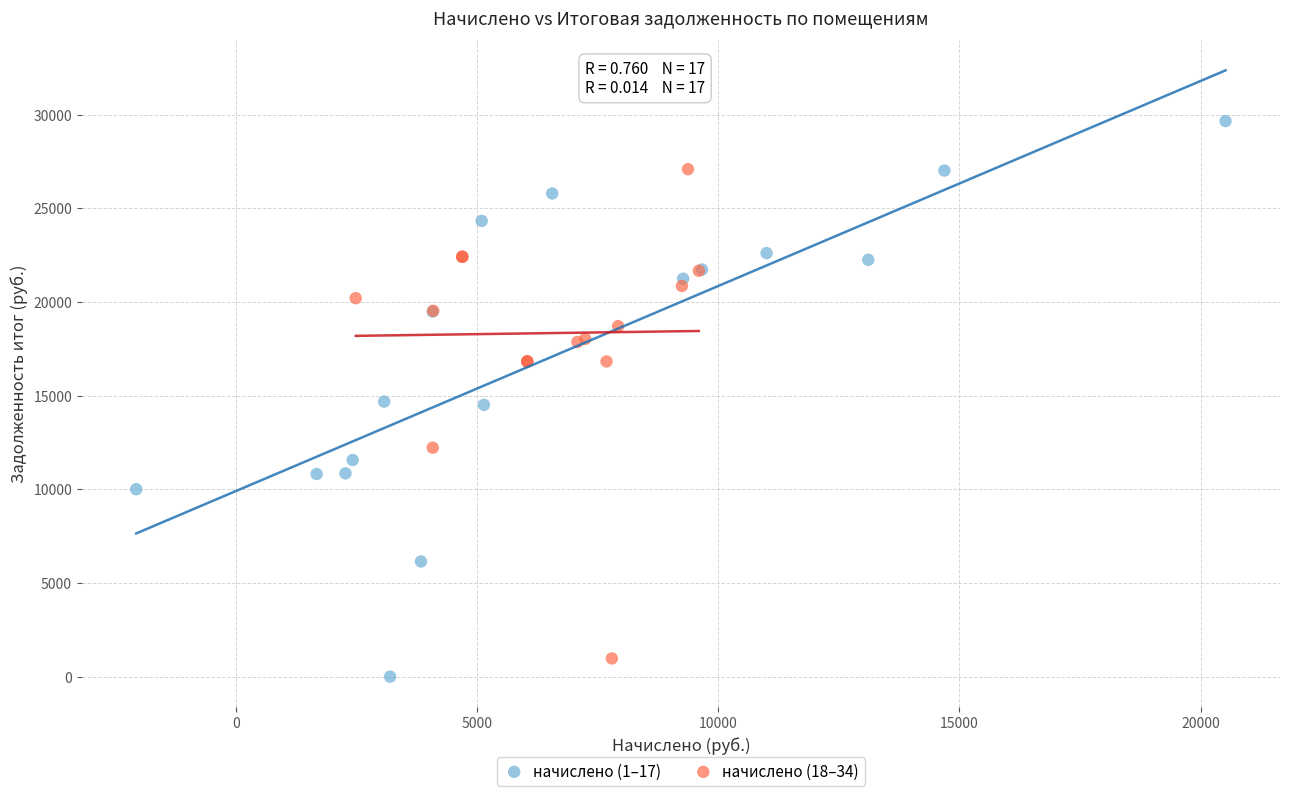

Which series contains the highest Y value?

начислено (1–17)